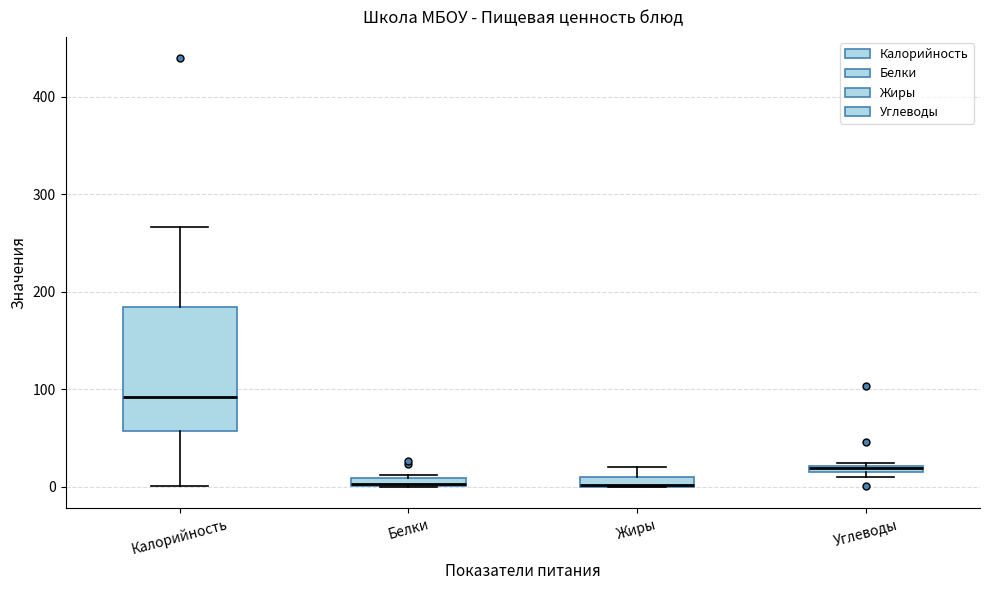

Which box is the tallest, from its lower edge to its upper edge?

Калорийность